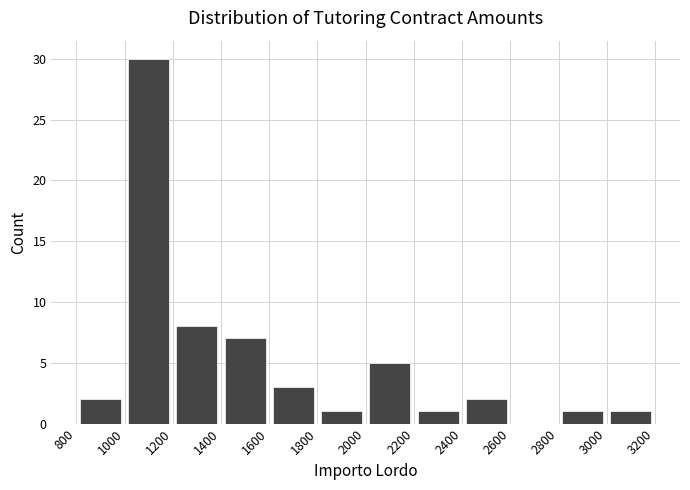

Reading left to right, list every bar in this chart as the range it spans on the x-axis followed by its height. The values are not printed on the chart, so give them approximately, as read against the axis.

800 to 1000: 2
1000 to 1200: 30
1200 to 1400: 8
1400 to 1600: 7
1600 to 1800: 3
1800 to 2000: 1
2000 to 2200: 5
2200 to 2400: 1
2400 to 2600: 2
2600 to 2800: 0
2800 to 3000: 1
3000 to 3200: 1